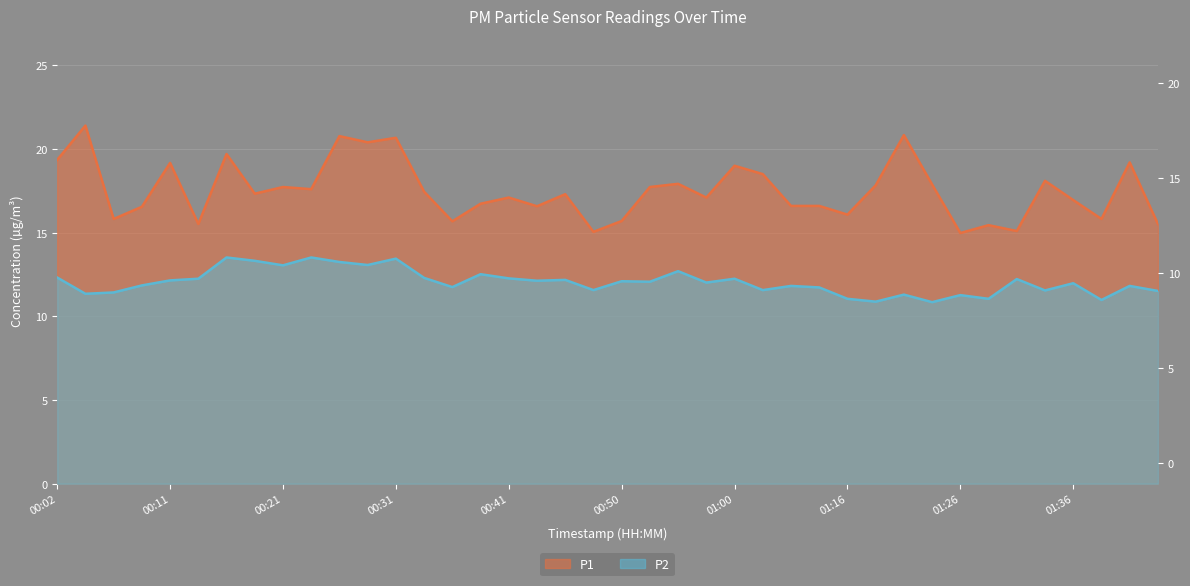

True or false: P1 and P2 cross at least once.

False